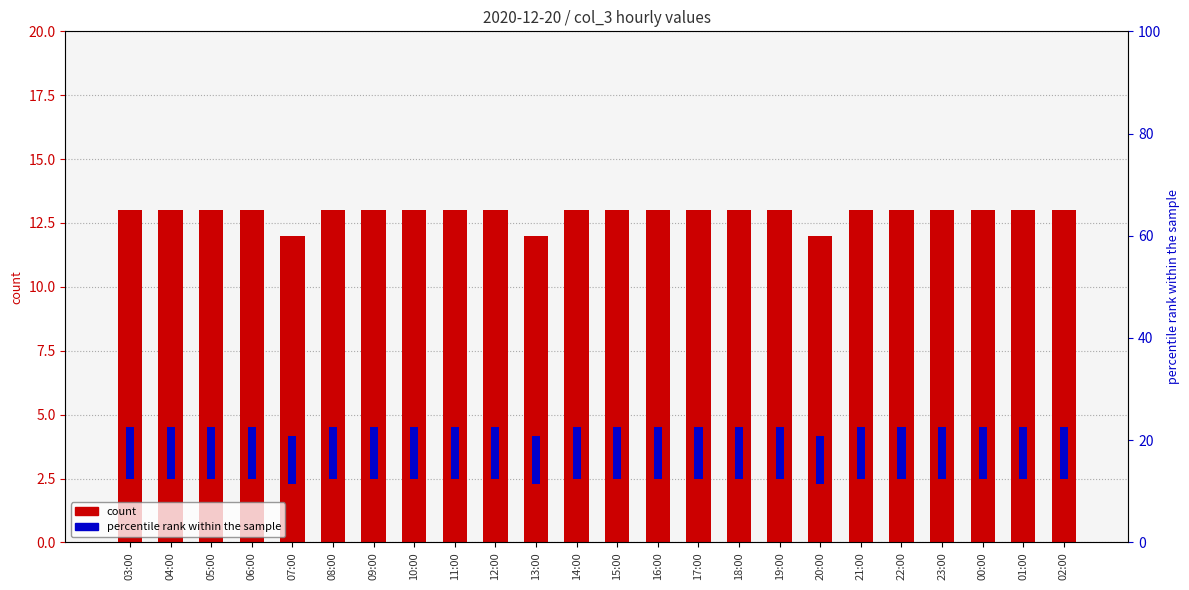

Is it true that percentile rank within the sample equals 0 at 09:00?

True